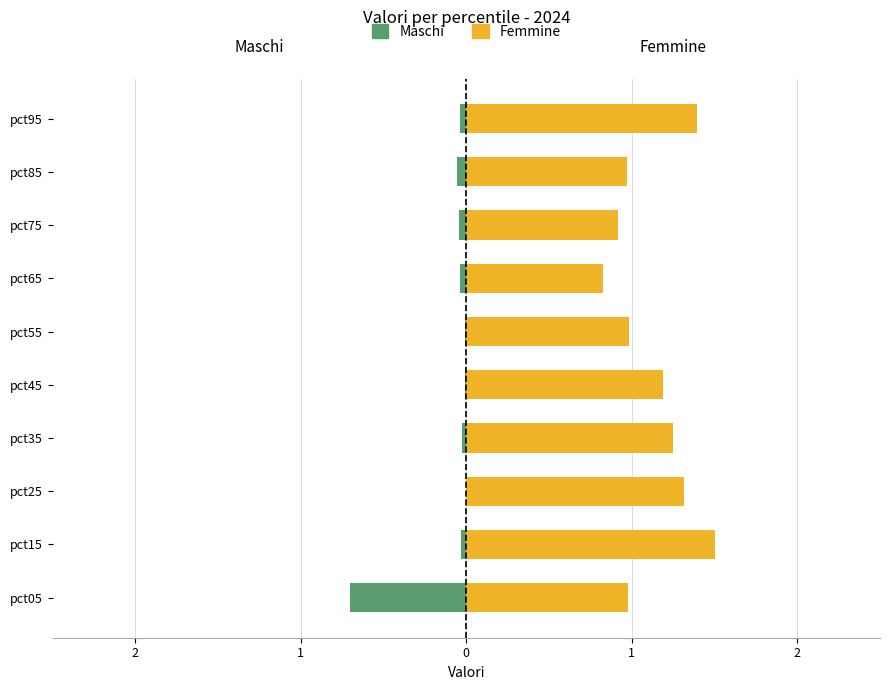

At how many categories does at least one series exceed 0?

10